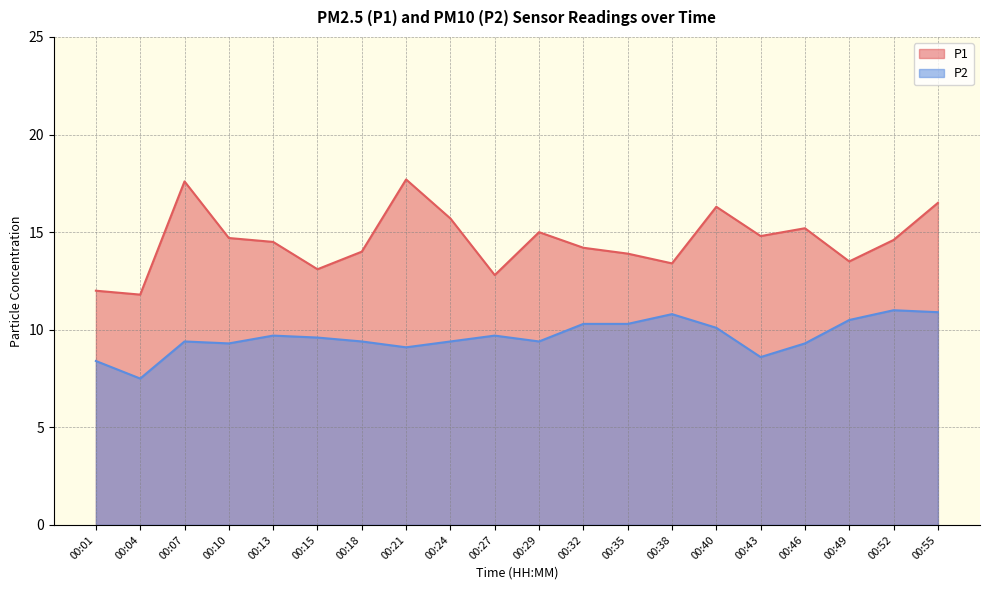

The value of P2 at 00:52 is 6.0. True or false?

False